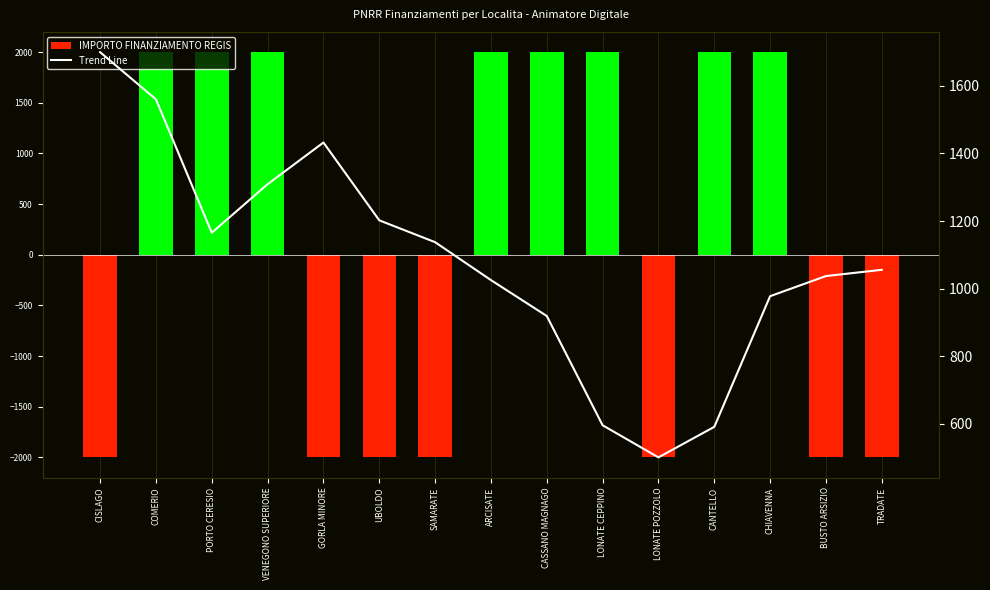

Reading left to right, transcribe all the data shown in this chart.

1700.0	1560.3	1165.3	1309.0	1432.4	1202.0	1137.3	1025.0	918.7	595.2	500.0	590.4	977.4	1037.0	1055.5